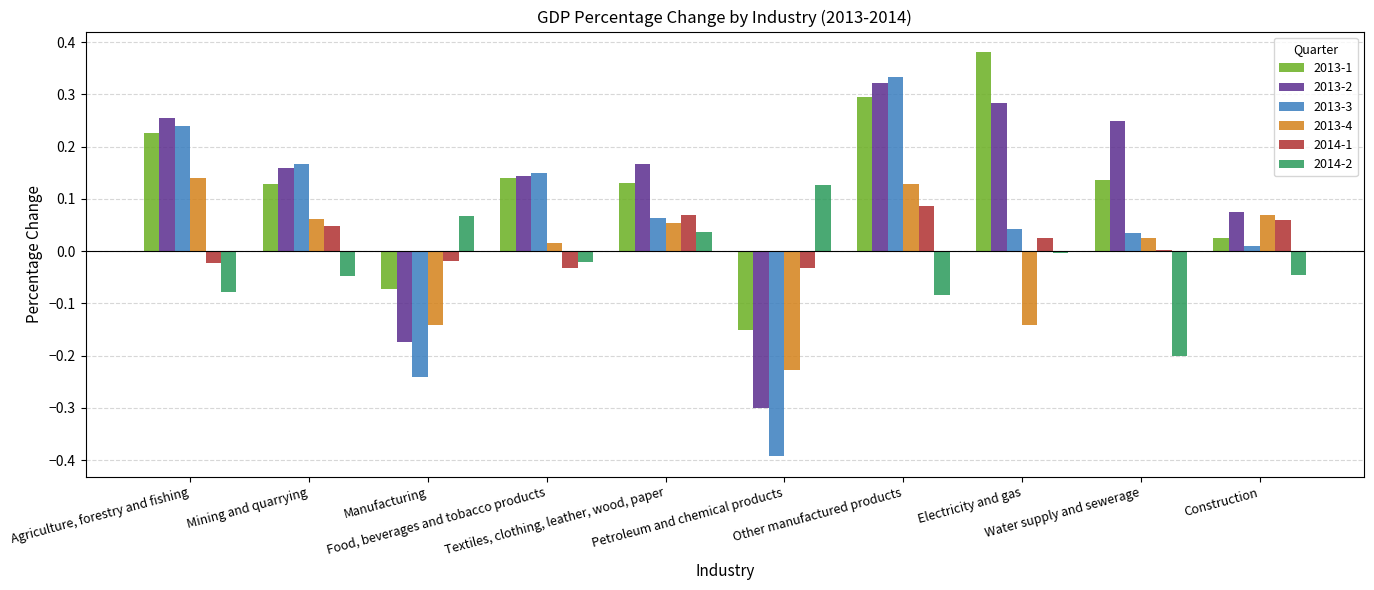

What is the maximum value for 2014-2?

0.1